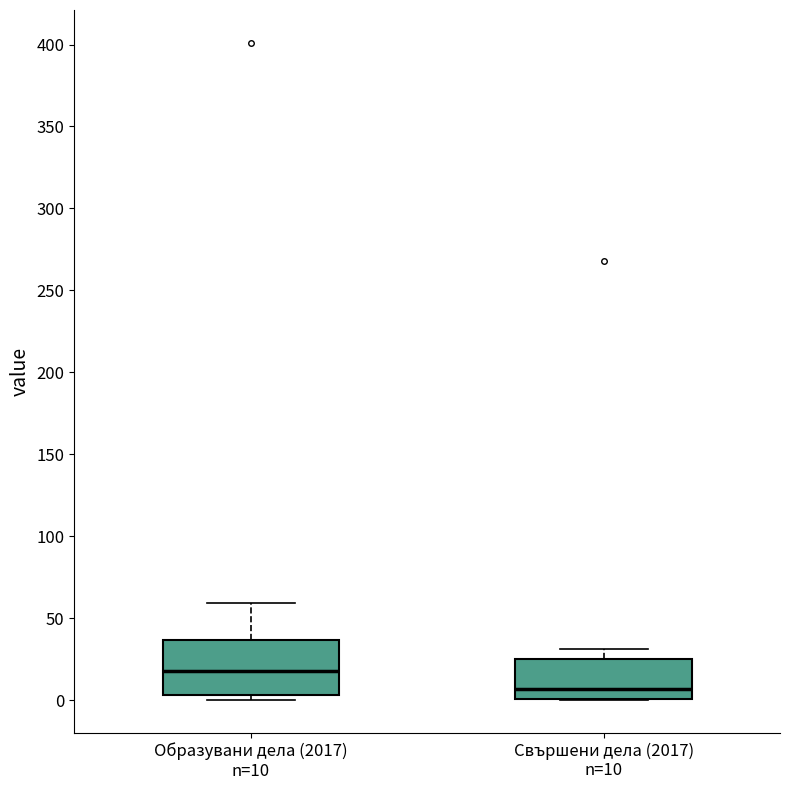

Which box has the highest median line?

Образувани дела (2017) n=10